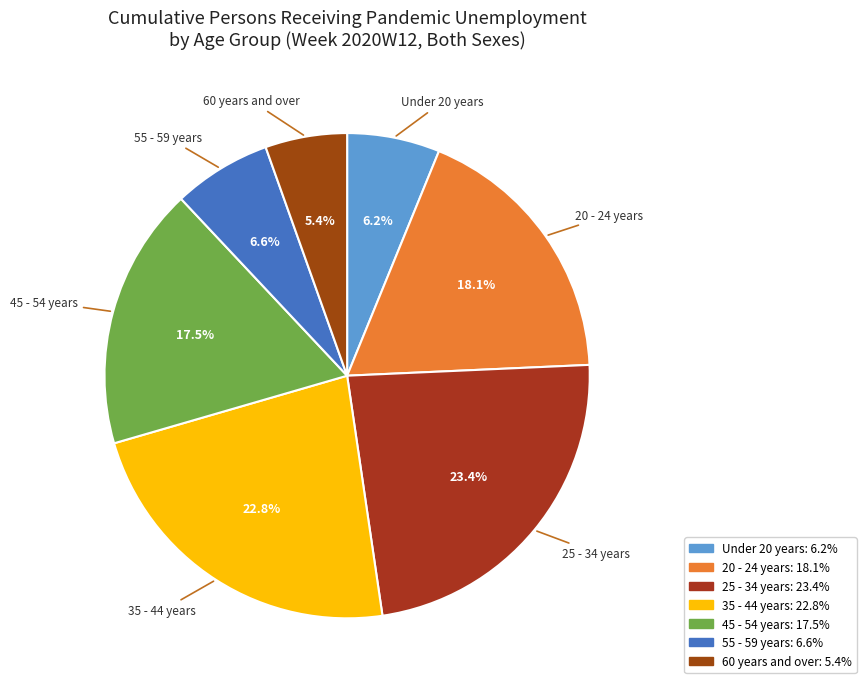

Approximately how many times larger is the value at 60 years and over compared to 45 - 54 years?

0.3